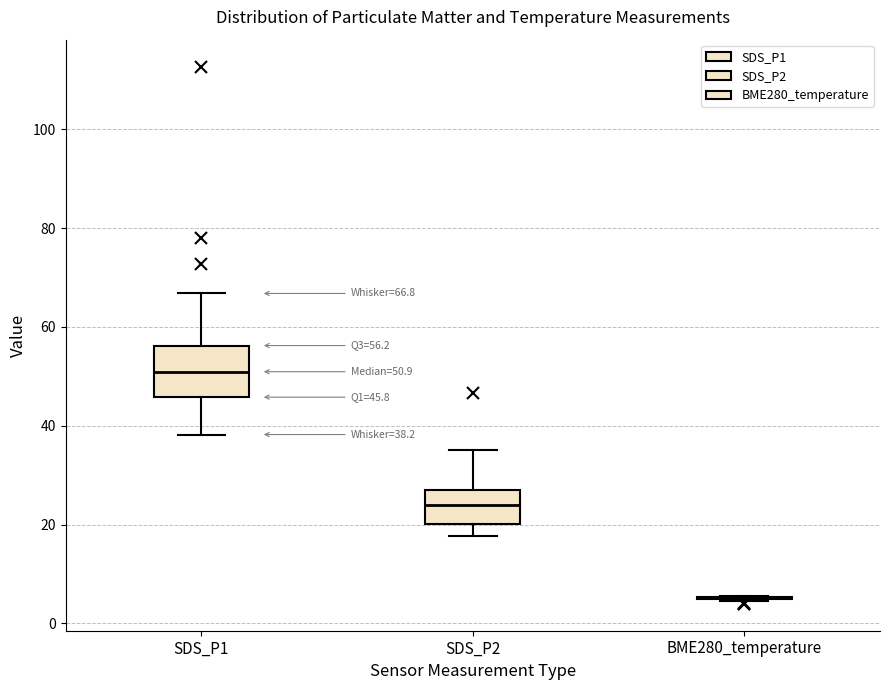

Which box is the tallest, from its lower edge to its upper edge?

SDS_P1